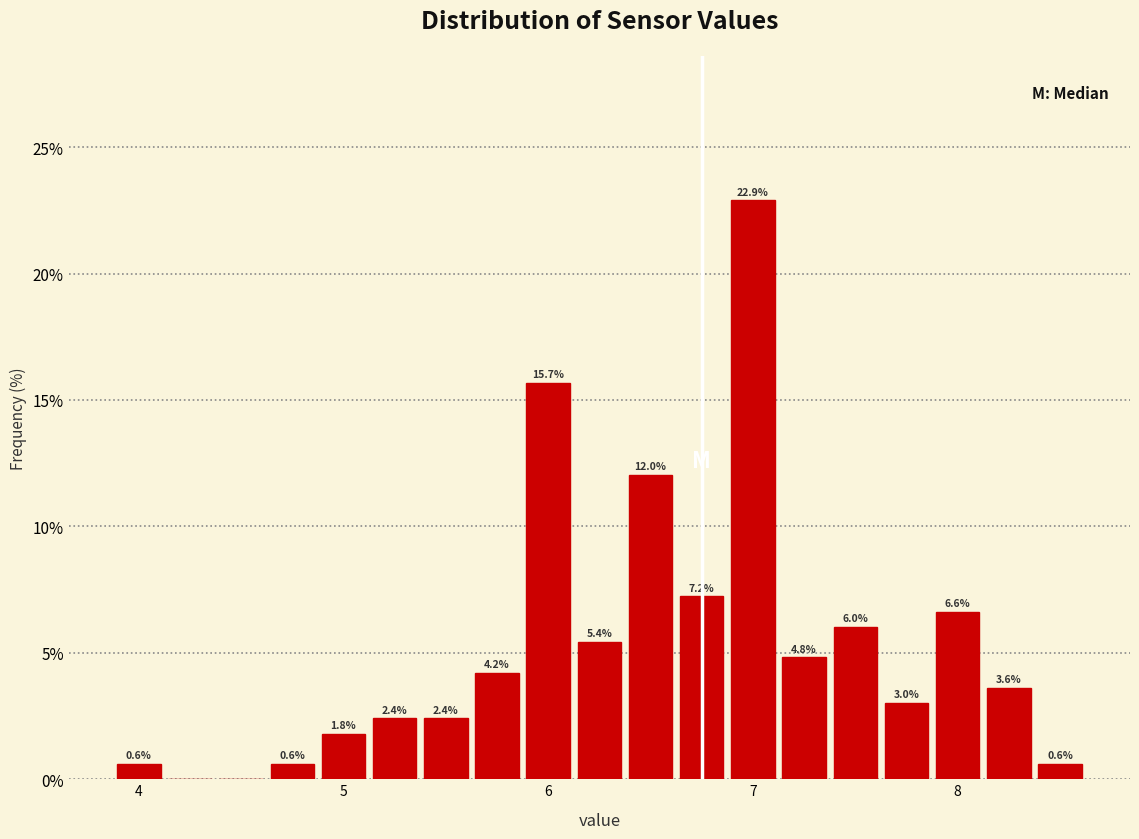

Around what value on the x-axis is the tallest bar? Give the approximate position of its centre, as read against the axis.

7.0